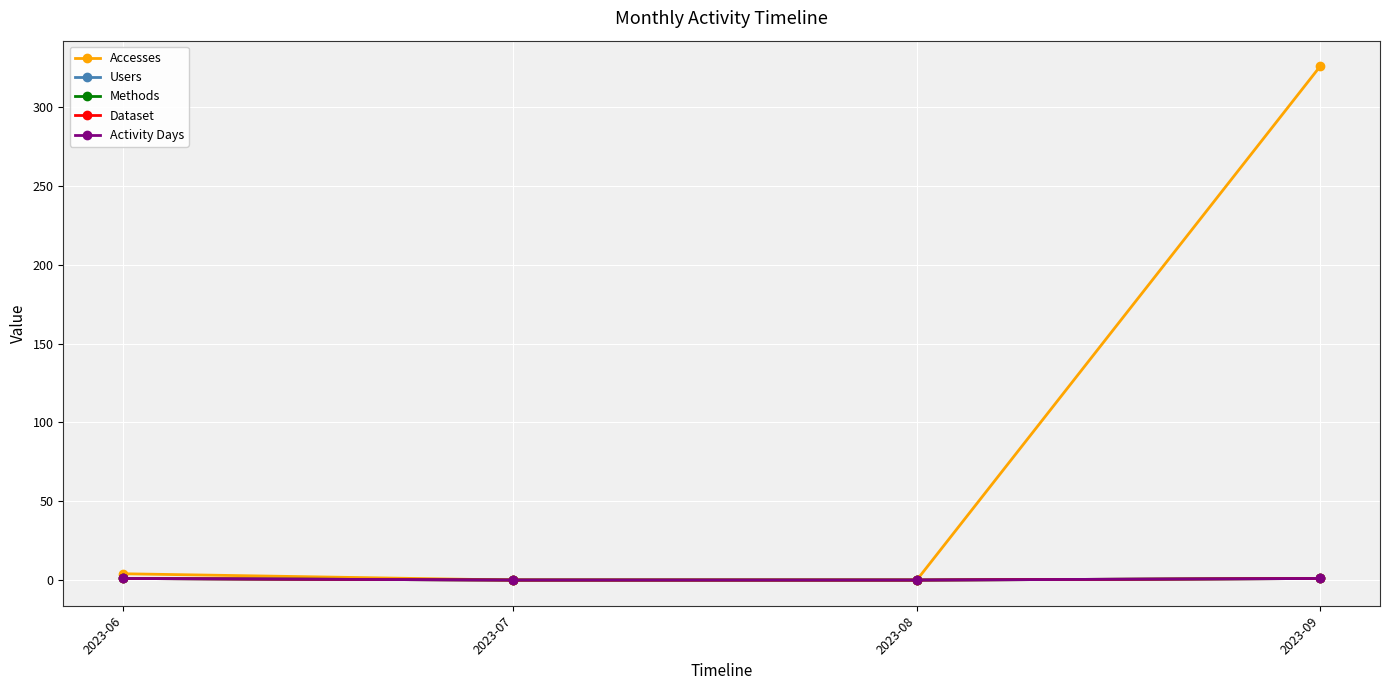

The Methods series shows 2 at 2023-09. True or false?

False